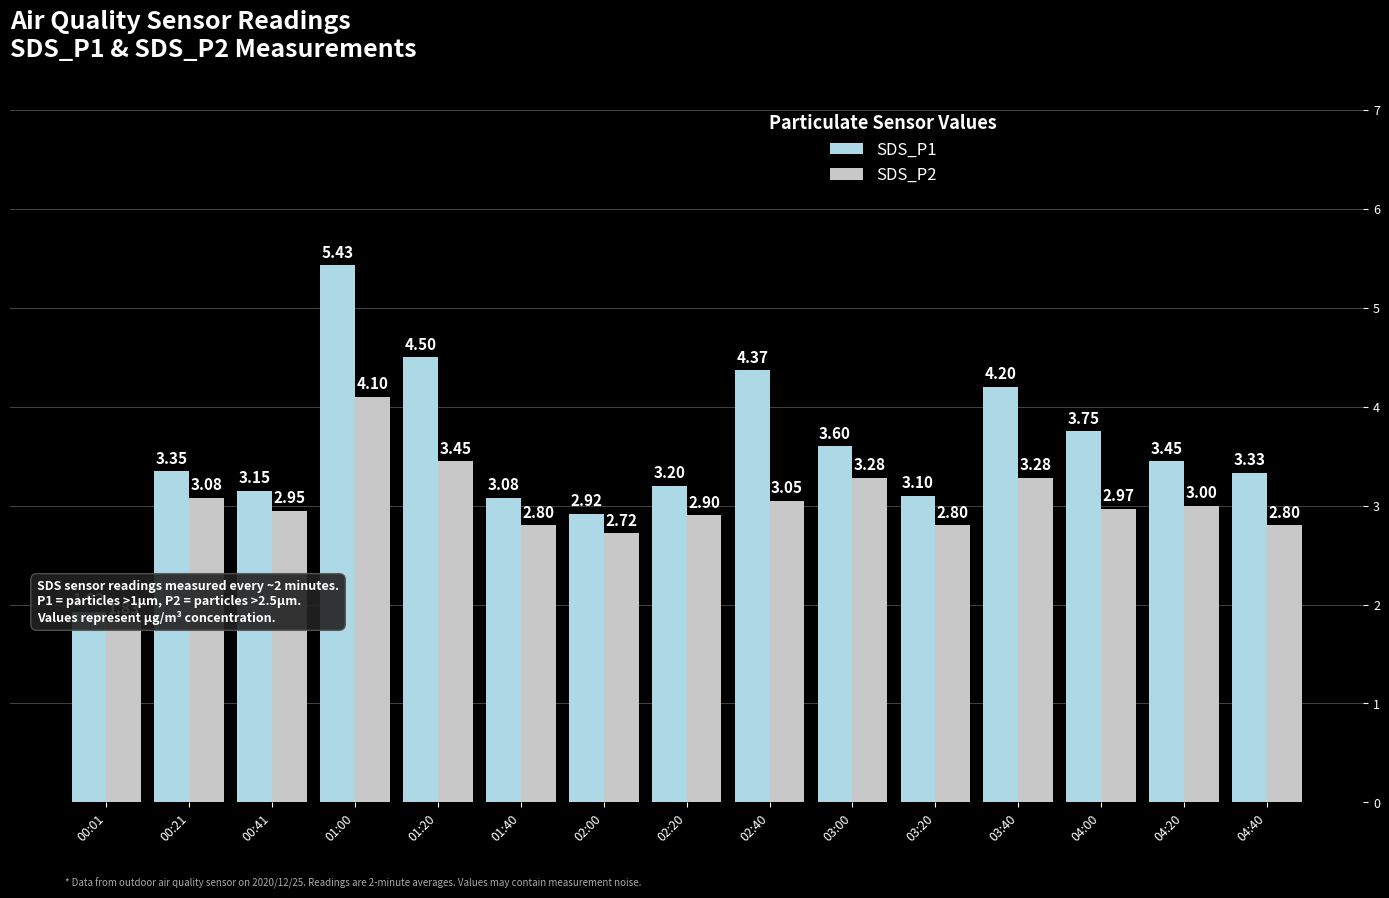

Where does the SDS_P2 series first go above 2?

00:21